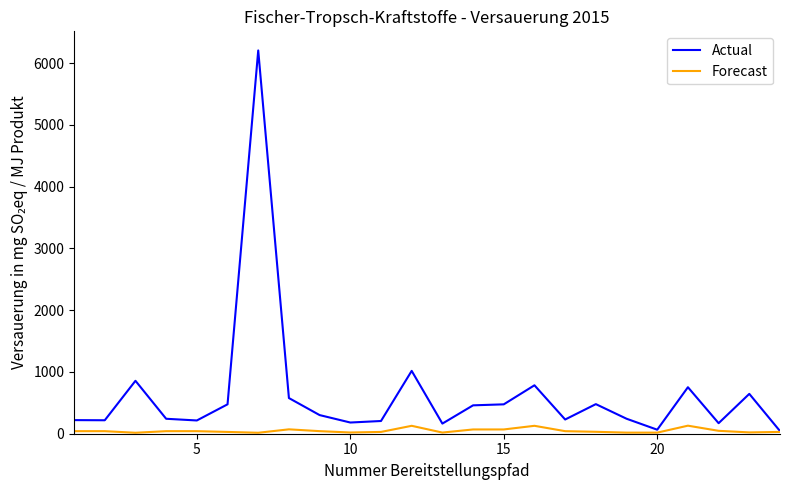

In Actual, how many points are higher than both neighbors (excluding endpoints)?

7